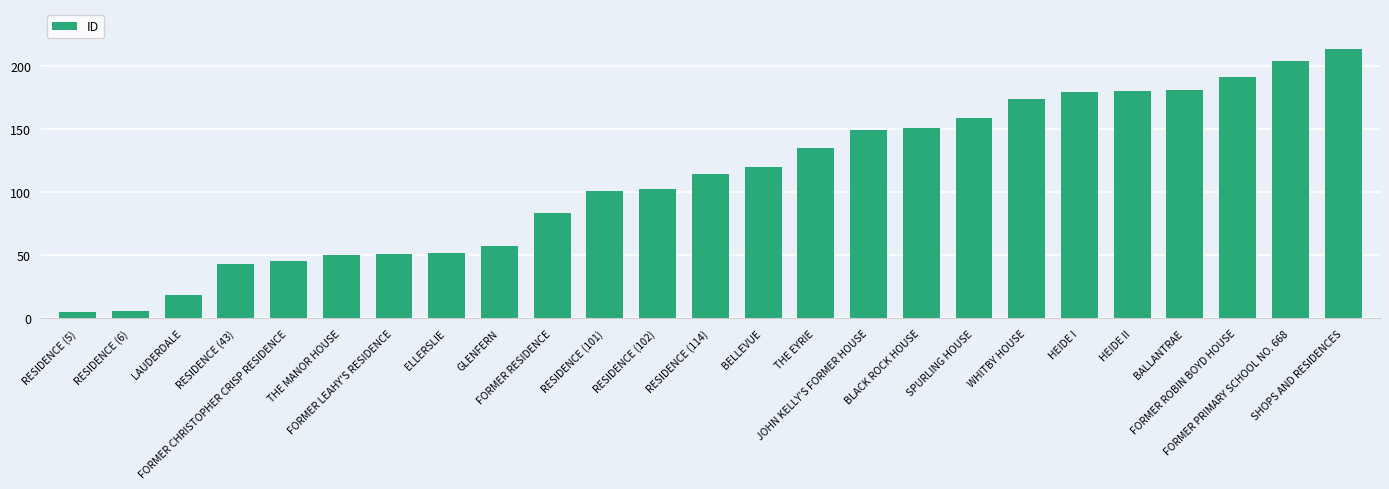

What is the average value?

111